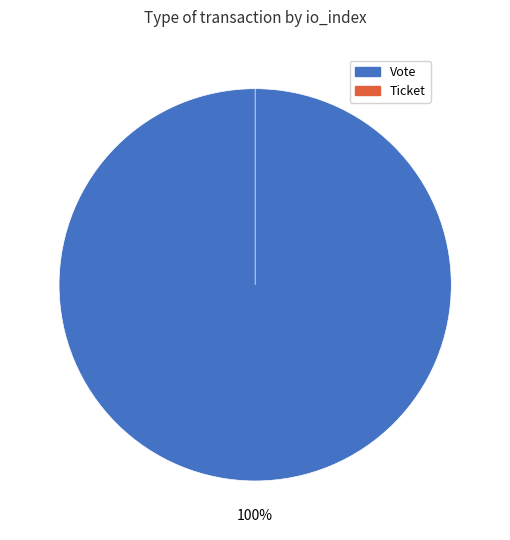

To the nearest percent, what is the difference between the largest and smallest slice percentages?

100%